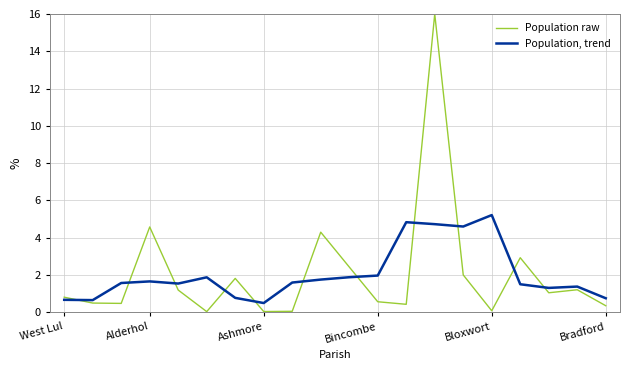

What is the greatest value displayed?

16.0